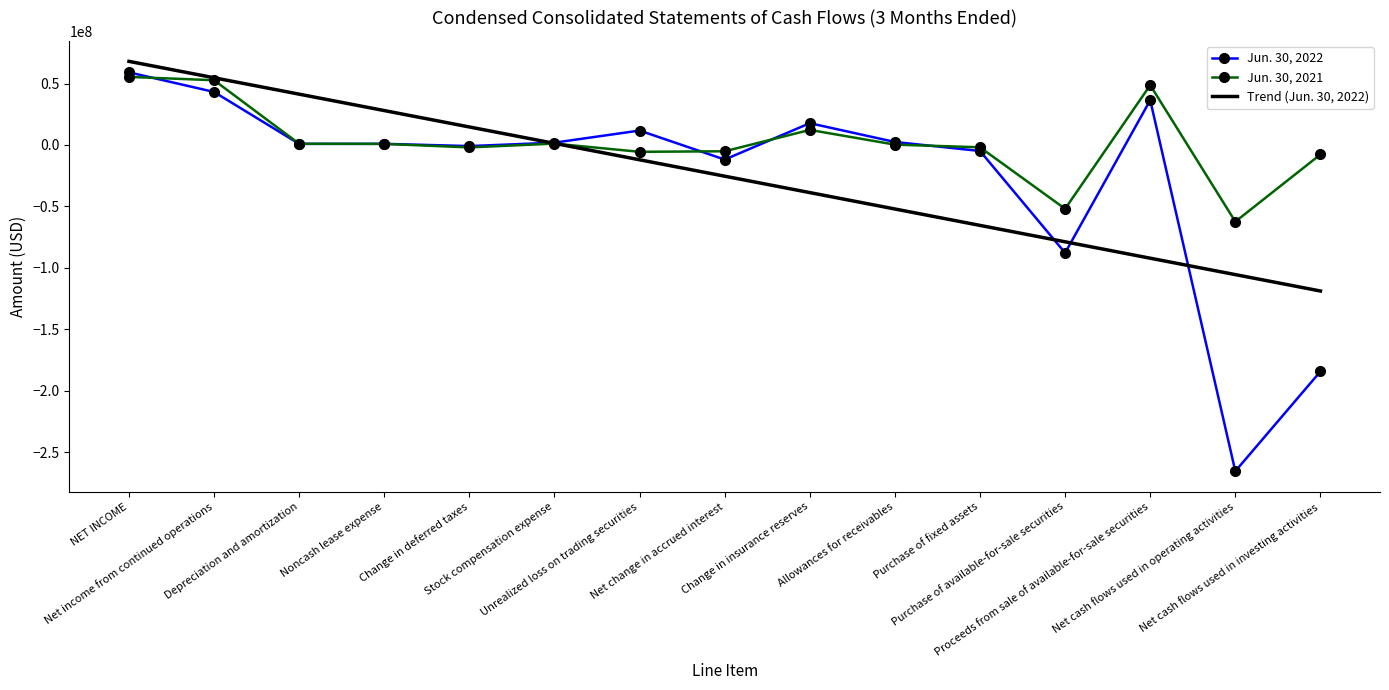

List the series in order of their peak value, highest first.

Trend (Jun. 30, 2022), Jun. 30, 2022, Jun. 30, 2021